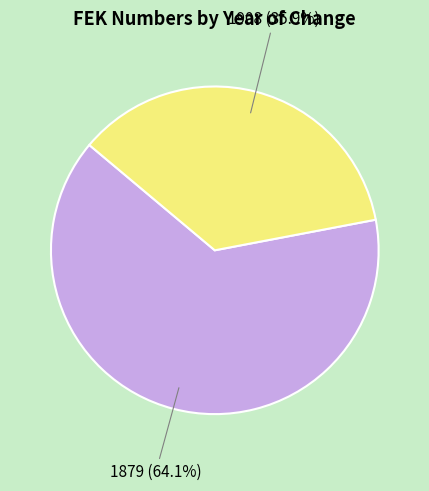

Rank the categories by value from highest to lowest.

1879, 1908